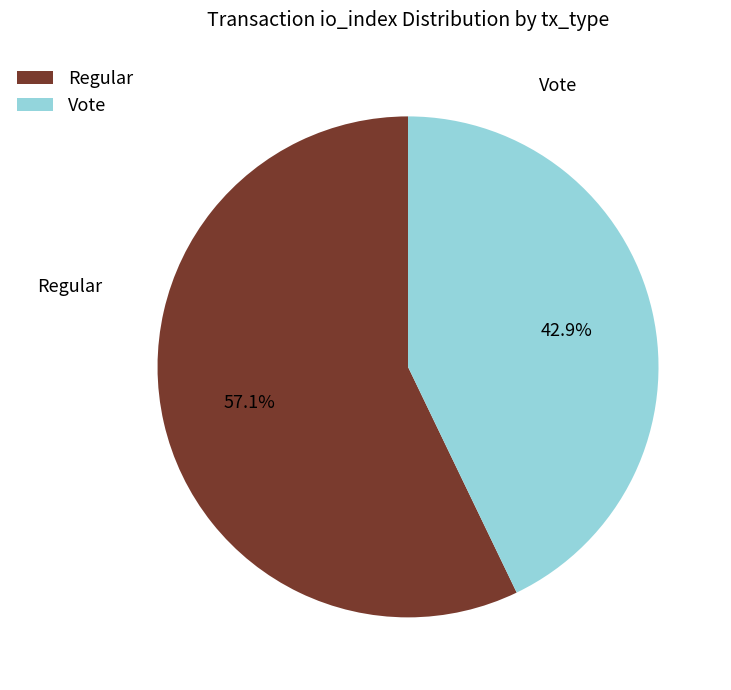

How many slices are in this pie chart?

2